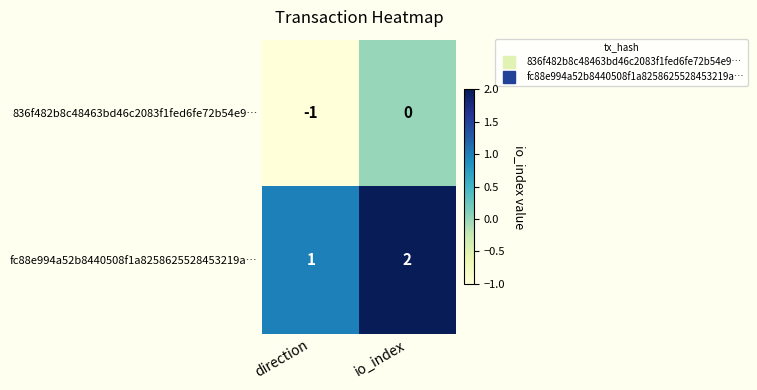

The value of 836f482b8c48463bd46c2083f1fed6fe72b54e9… at io_index is 0. True or false?

True